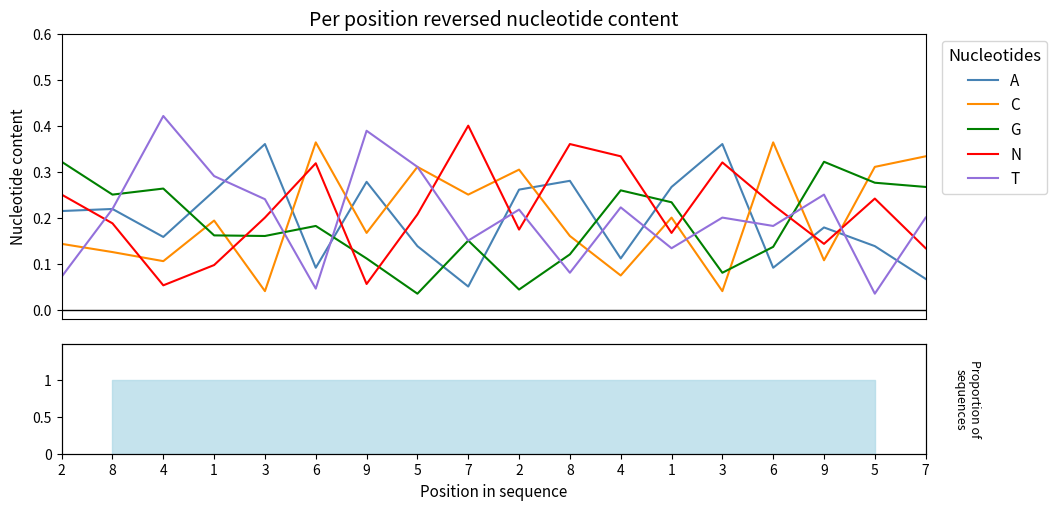

Reading left to right, list all the values displayed in this chart.

A: 0.2	0.2	0.2	0.3	0.4	0.1	0.3	0.1	0.1	0.3	0.3	0.1	0.3	0.4	0.1	0.2	0.1	0.1
C: 0.1	0.1	0.1	0.2	0.0	0.4	0.2	0.3	0.2	0.3	0.2	0.1	0.2	0.0	0.4	0.1	0.3	0.3
G: 0.3	0.2	0.3	0.2	0.2	0.2	0.1	0.0	0.1	0.0	0.1	0.3	0.2	0.1	0.1	0.3	0.3	0.3
N: 0.2	0.2	0.1	0.1	0.2	0.3	0.1	0.2	0.4	0.2	0.4	0.3	0.2	0.3	0.2	0.1	0.2	0.1
T: 0.1	0.2	0.4	0.3	0.2	0.0	0.4	0.3	0.1	0.2	0.1	0.2	0.1	0.2	0.2	0.2	0.0	0.2